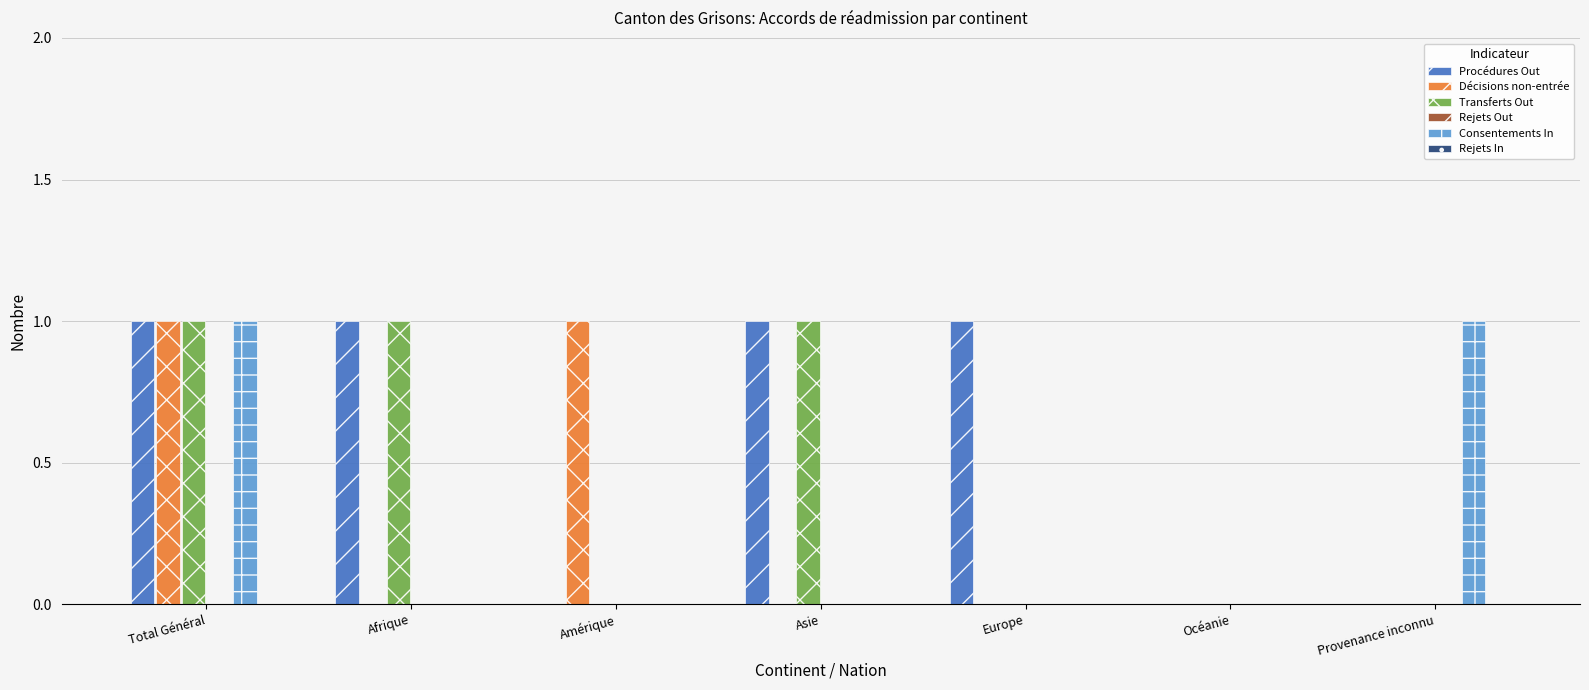

Which series has the largest total across all categories?

Procédures Out